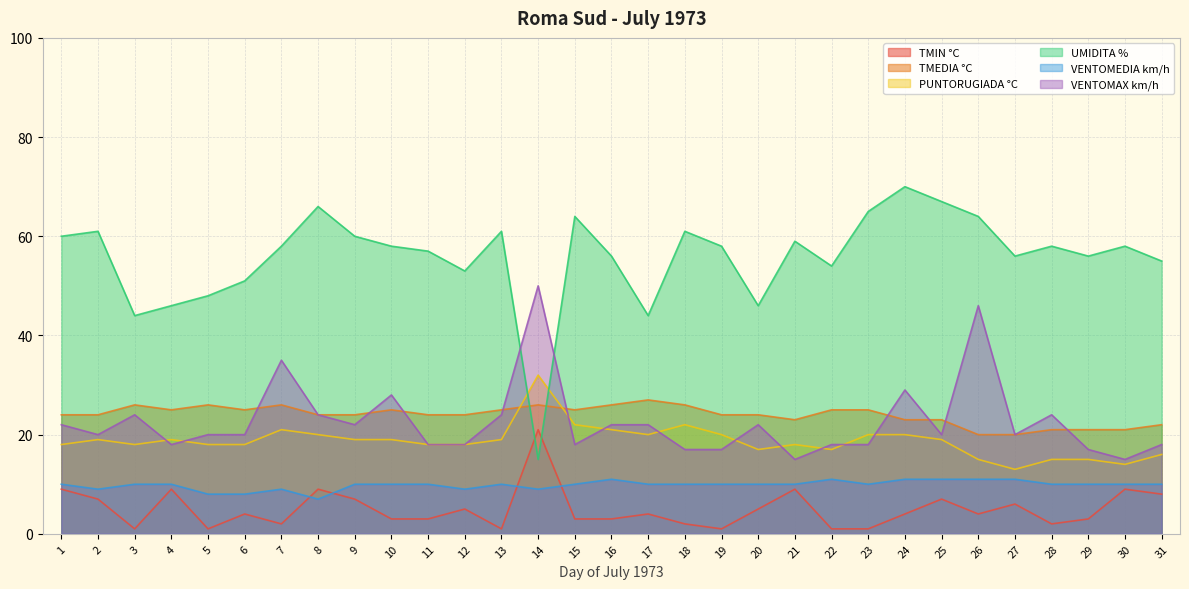

What is the difference between the maximum and minimum values in the VENTOMAX km/h series?

35